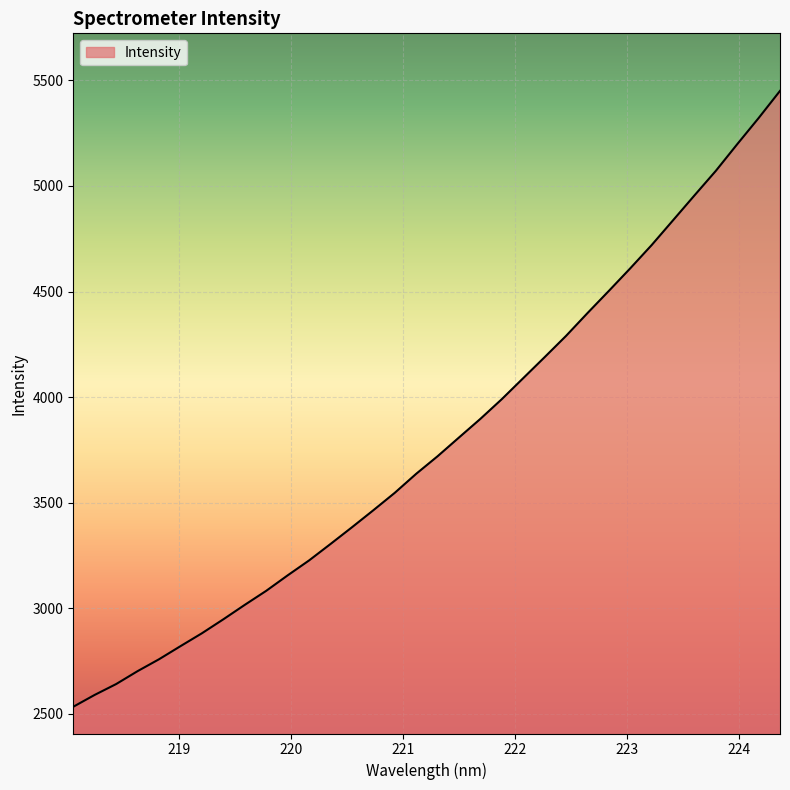

How many values are below 3720?

17